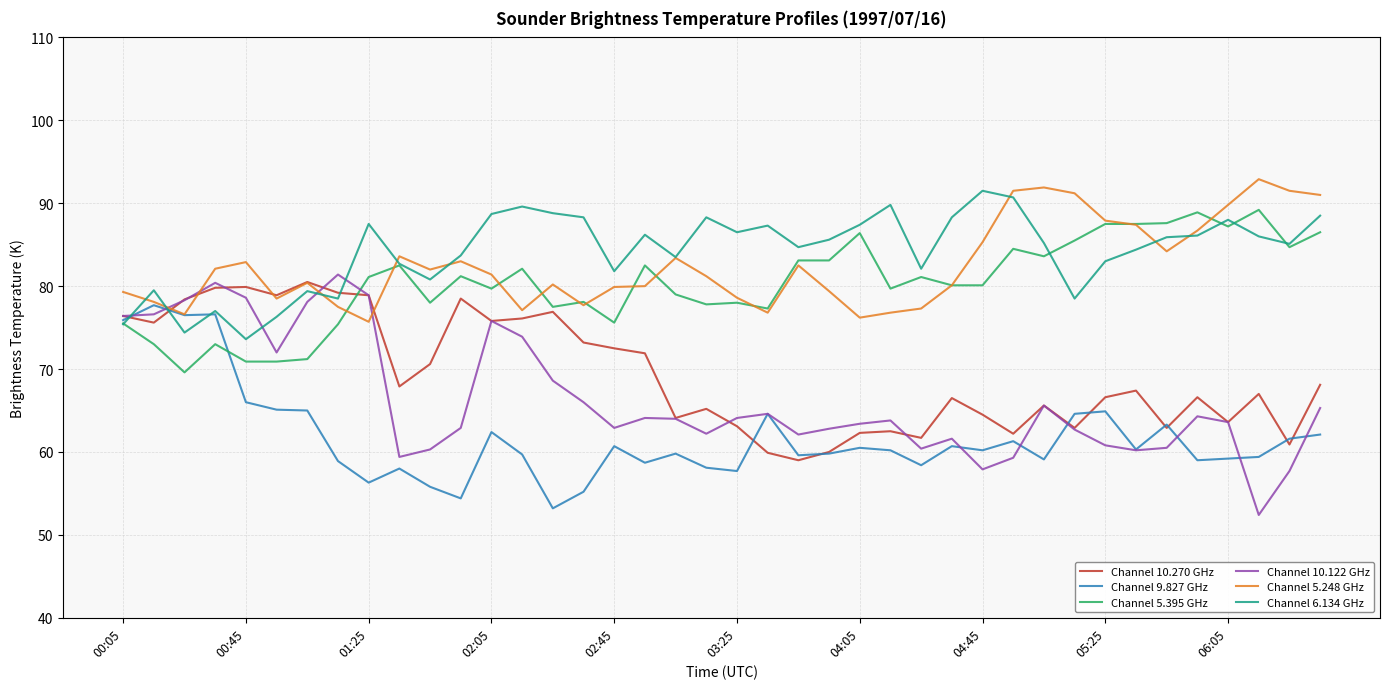

What is the maximum value shown in the chart?

92.9